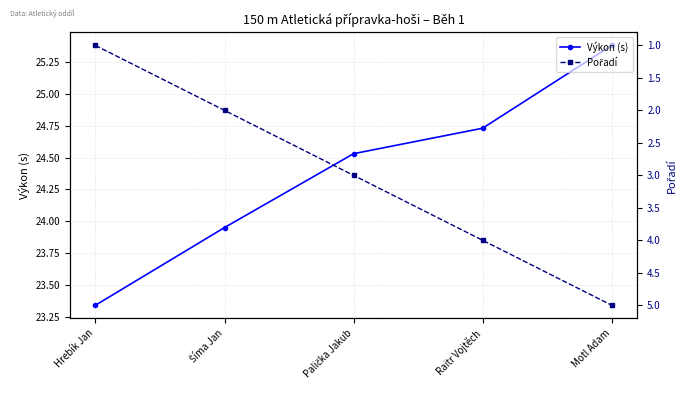

Which has a higher value, Šíma Jan or Hrebík Jan?

Šíma Jan